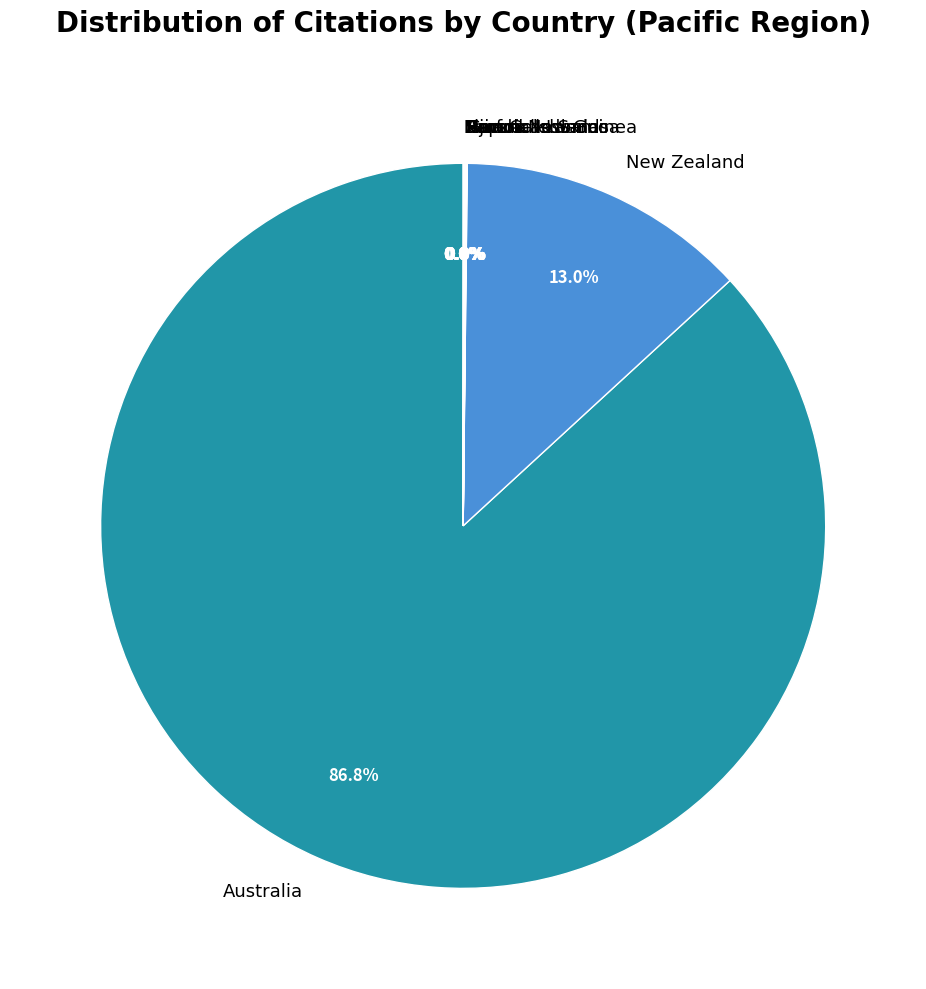

Does any single category account for the majority?

Yes